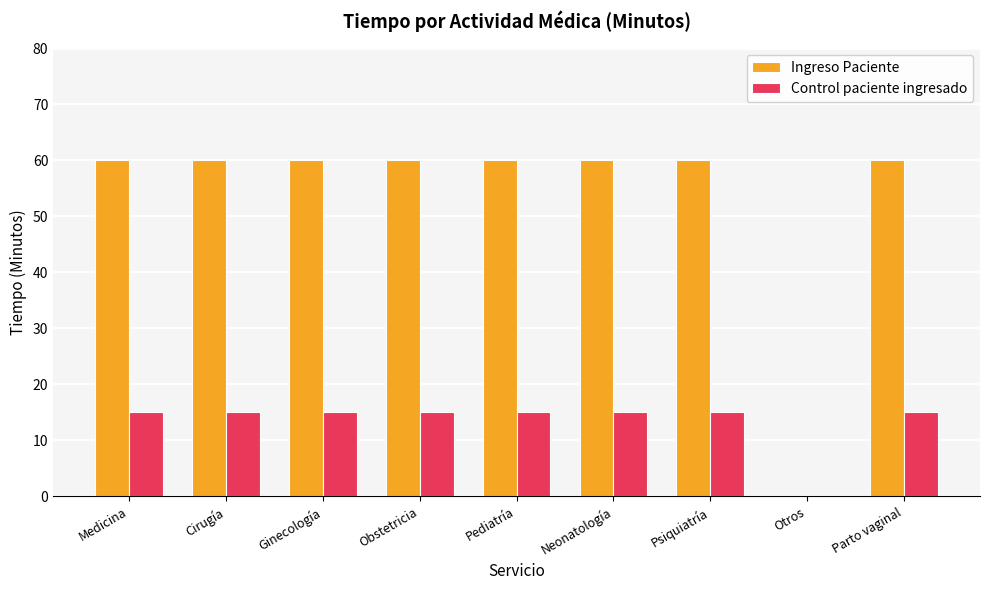

What is the maximum value for Control paciente ingresado?

15